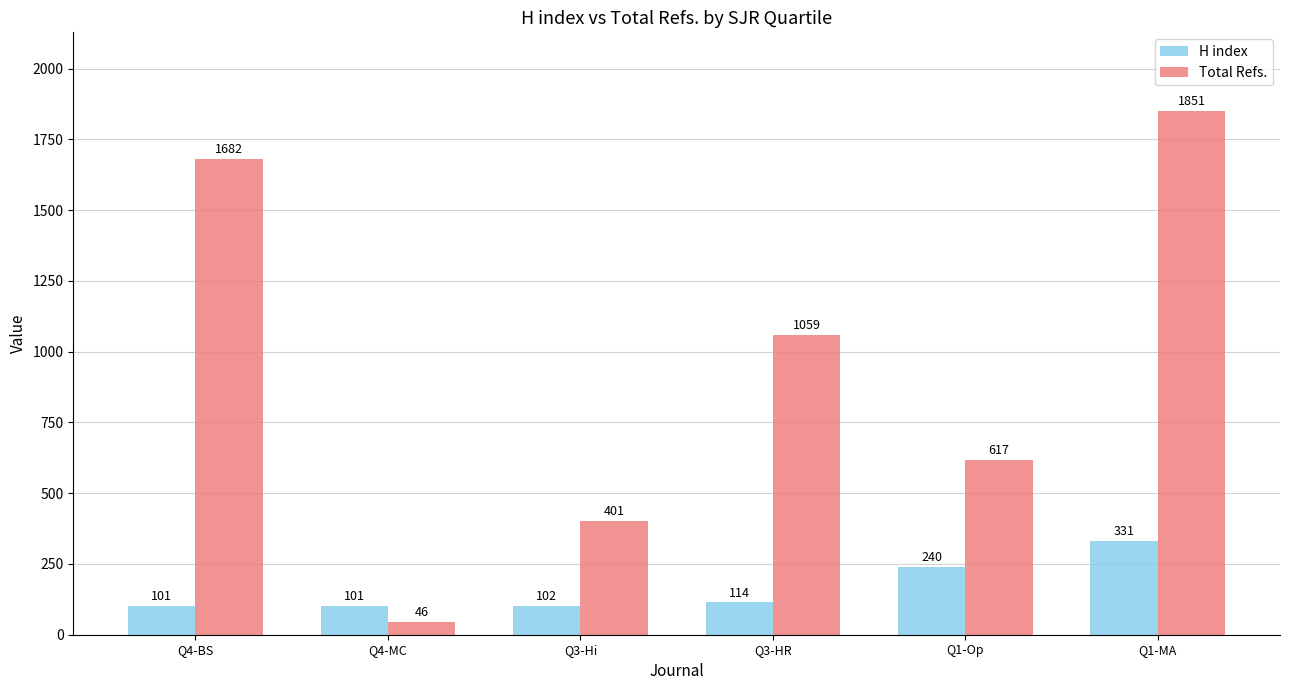

How many values in the Total Refs. series are below 1059?

3